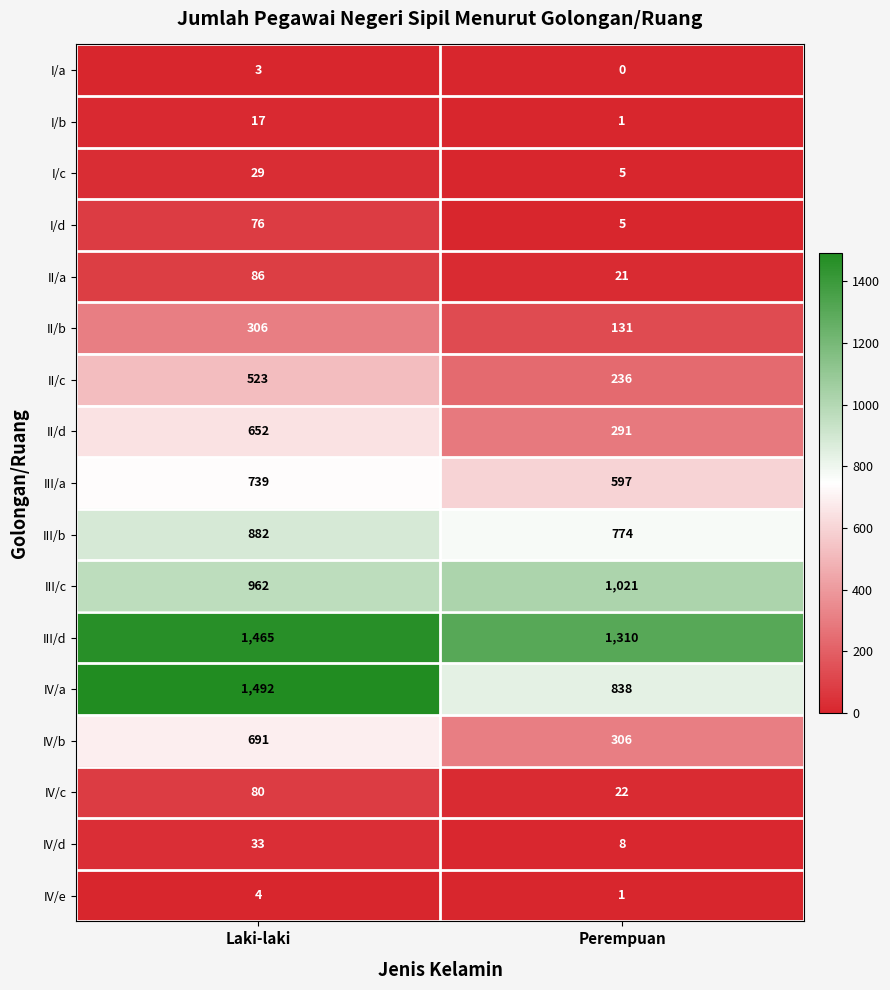

Is it true that III/c equals 1424 at Laki-laki?

False